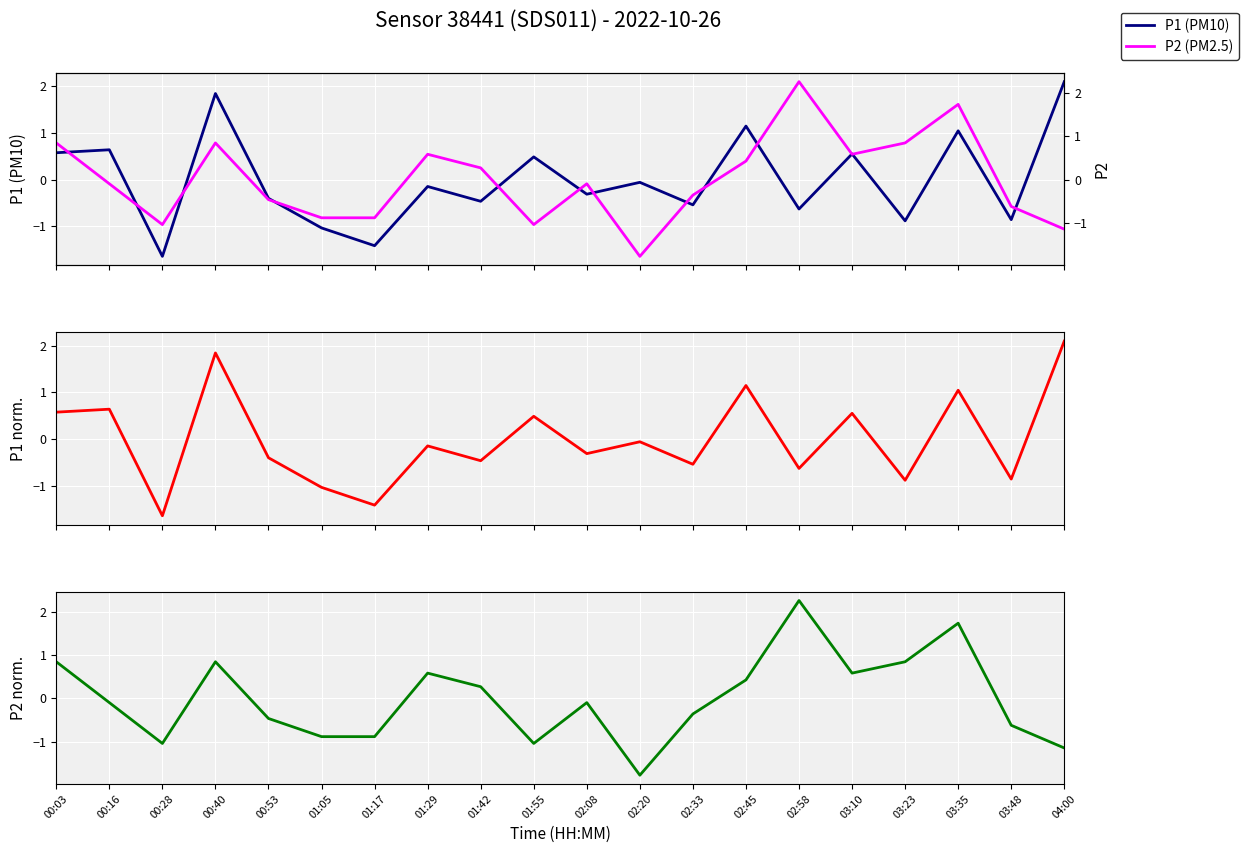

What position from the right is 02:58?

6